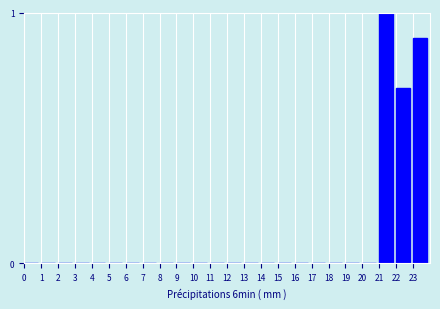

Reading left to right, what are all the values shown in this chart?

0=0.0	1=0.0	2=0.0	3=0.0	4=0.0	5=0.0	6=0.0	7=0.0	8=0.0	9=0.0	10=0.0	11=0.0	12=0.0	13=0.0	14=0.0	15=0.0	16=0.0	17=0.0	18=0.0	19=0.0	20=0.0	21=1.0	22=0.7	23=0.9